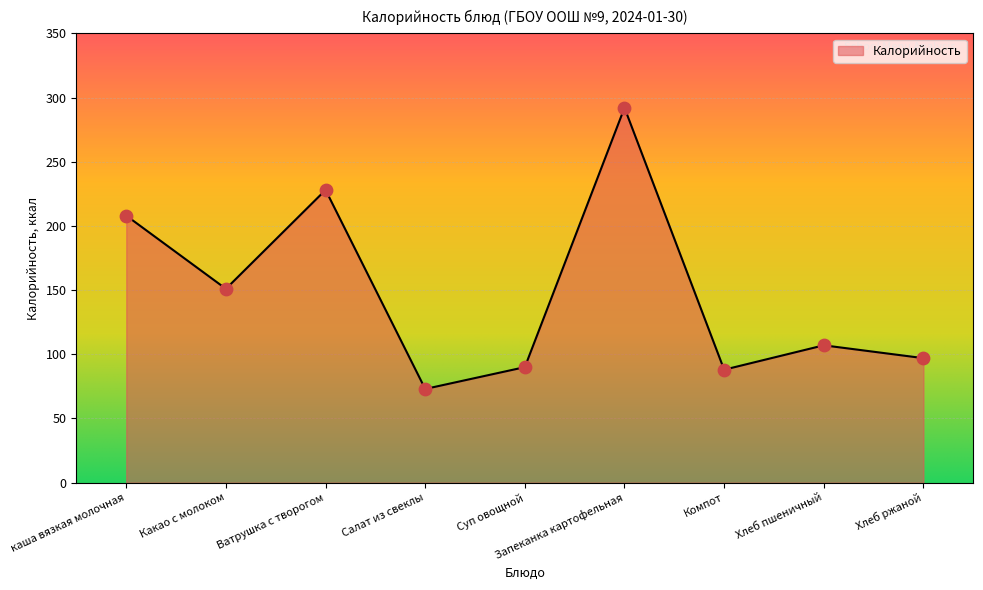

What is the change in value from каша вязкая молочная to Хлеб ржаной?

-111